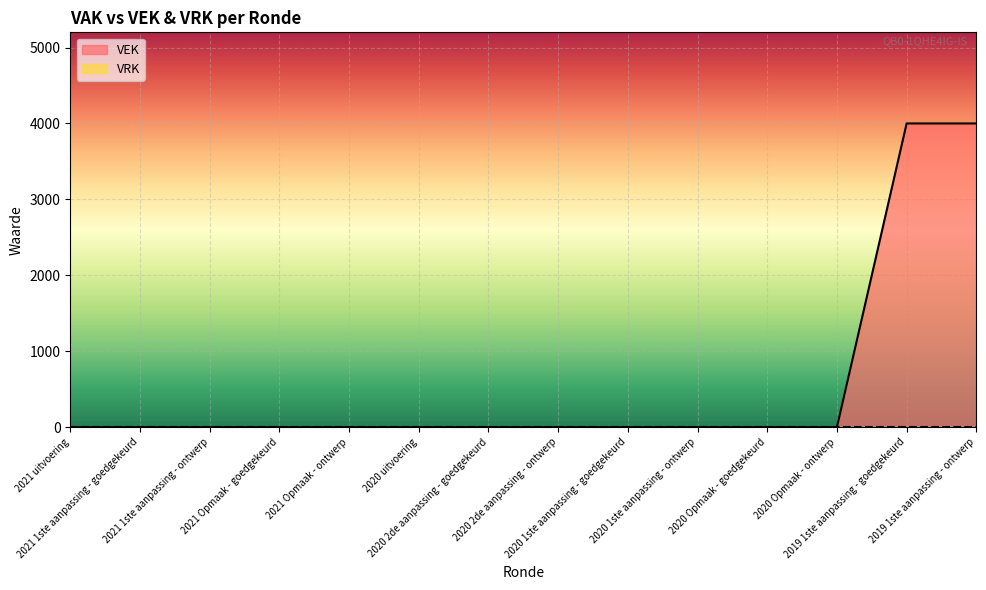

List the labels in order of value, largest first.

2019 1ste aanpassing - goedgekeurd, 2019 1ste aanpassing - ontwerp, 2021 uitvoering, 2021 1ste aanpassing - goedgekeurd, 2021 1ste aanpassing - ontwerp, 2021 Opmaak - goedgekeurd, 2021 Opmaak - ontwerp, 2020 uitvoering, 2020 2de aanpassing - goedgekeurd, 2020 2de aanpassing - ontwerp, 2020 1ste aanpassing - goedgekeurd, 2020 1ste aanpassing - ontwerp, 2020 Opmaak - goedgekeurd, 2020 Opmaak - ontwerp